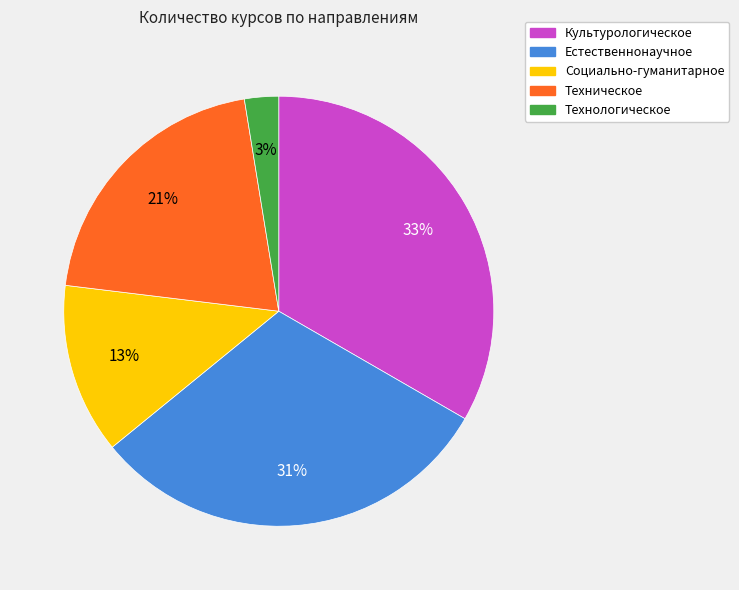

What is the smallest slice in the pie chart?

Технологическое